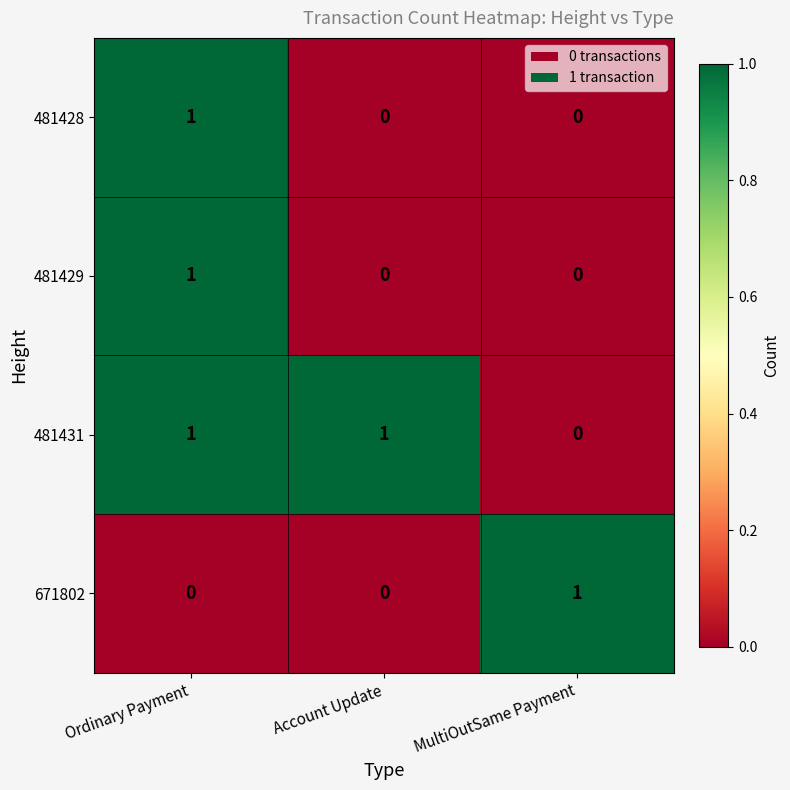

Which series has the largest total across all categories?

481431